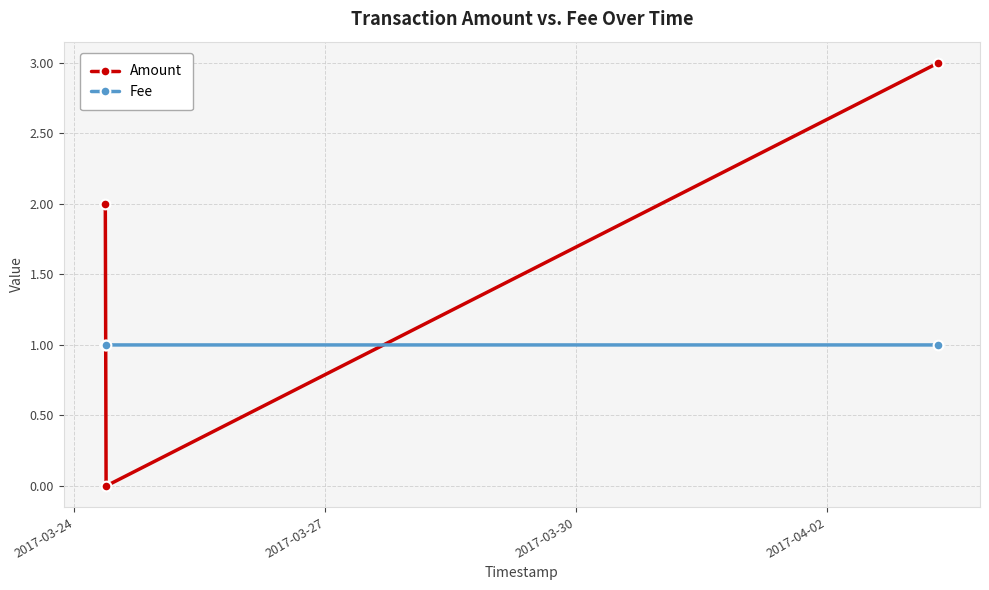

How many values in Amount are above zero?

2